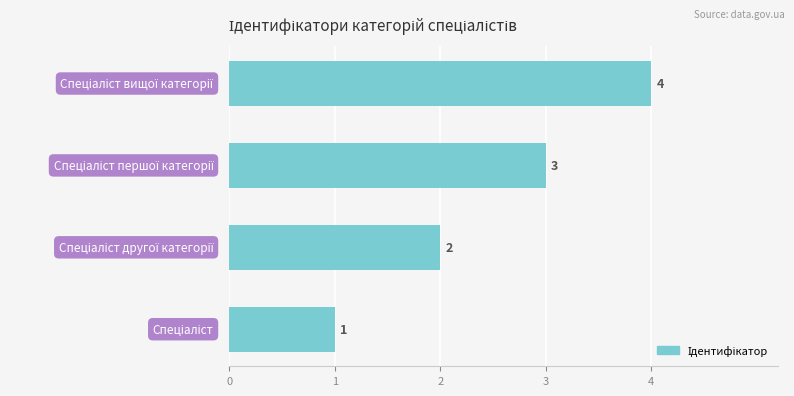

Count the values in the range 2 to 4.

3